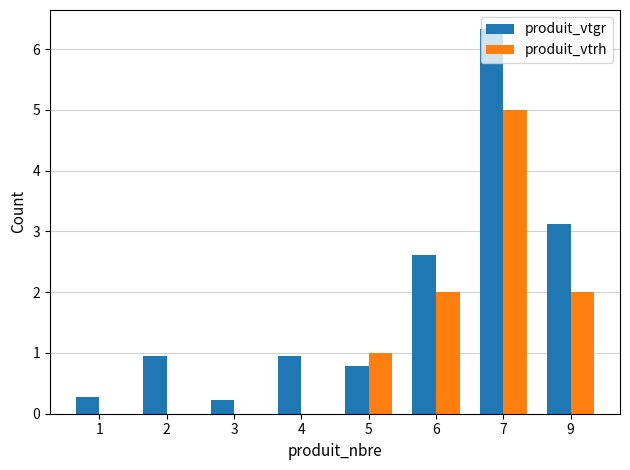

Is the value of produit_vtgr at 2 greater than the value of produit_vtrh at 2?

Yes